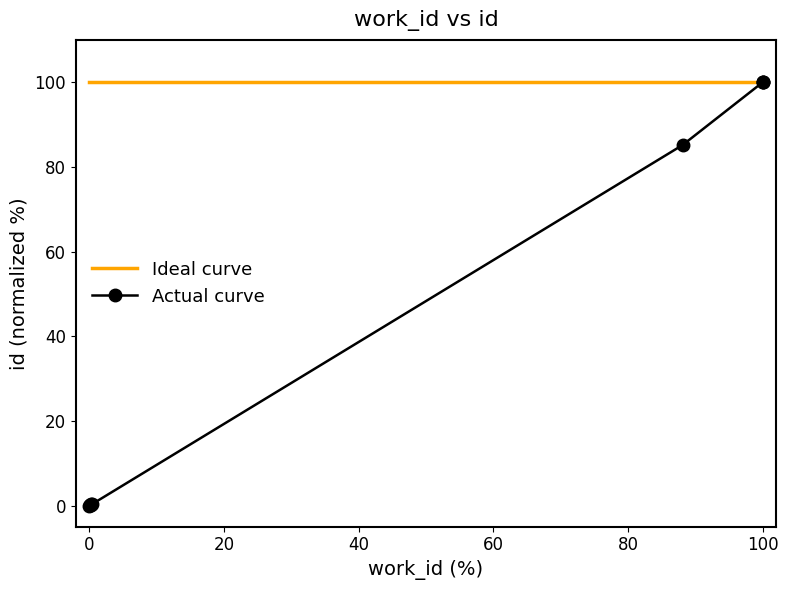

Rank the series at 100 from lowest to highest value.

Actual curve, Ideal curve